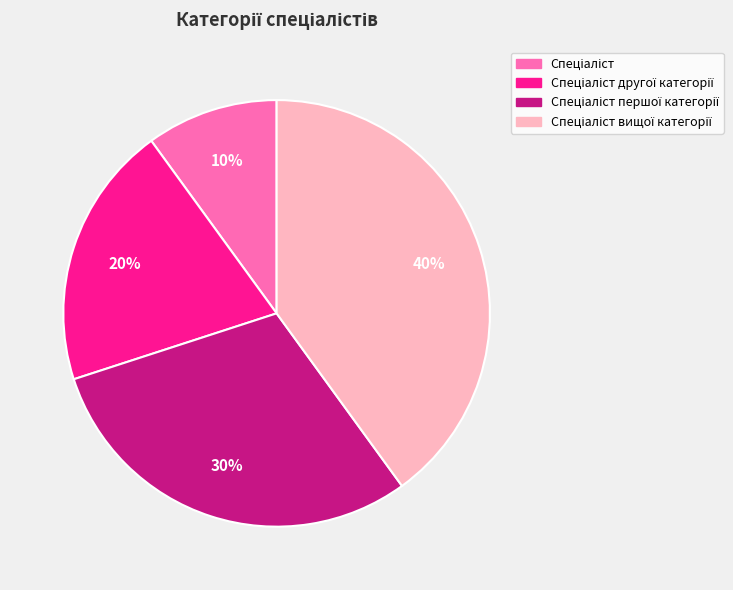

To the nearest percent, what is the difference between the largest and smallest slice percentages?

30%